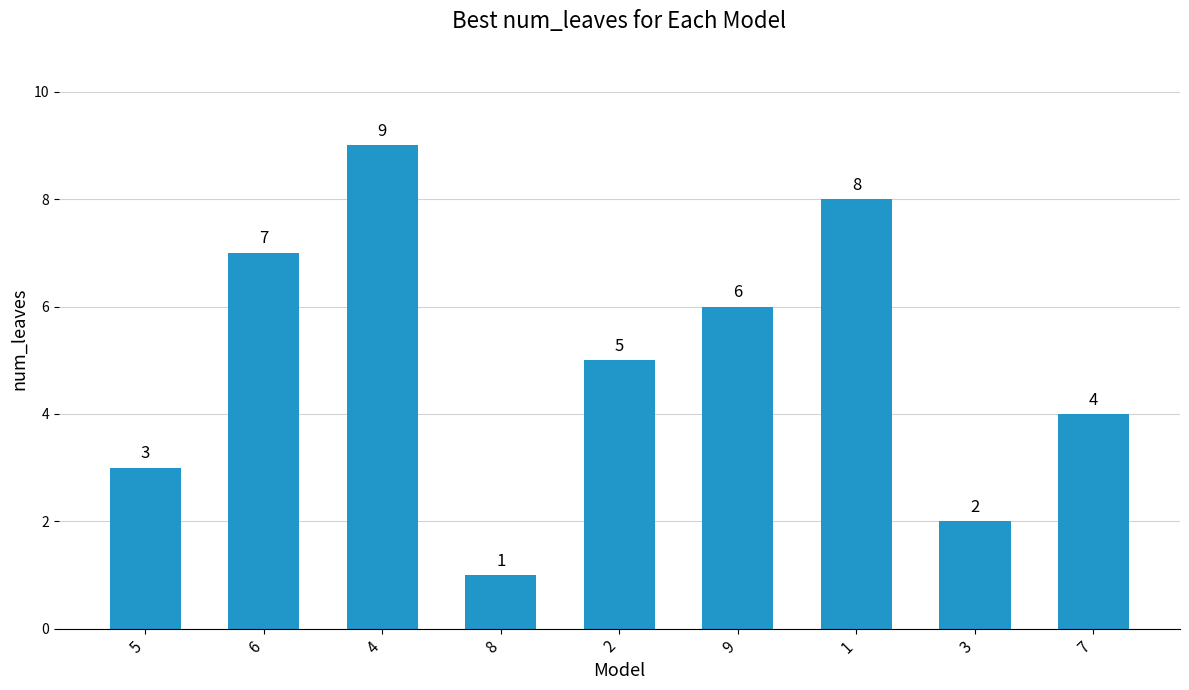

List the labels in order of value, largest first.

4, 1, 6, 9, 2, 7, 5, 3, 8